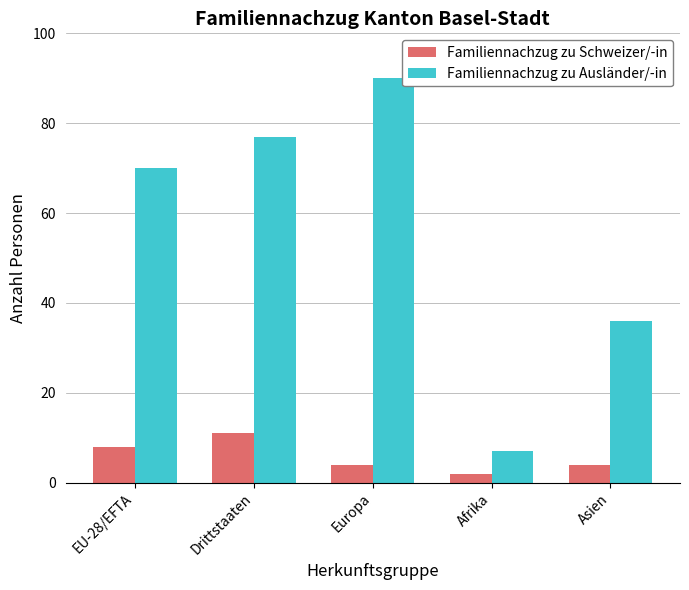

Which series has the largest total across all categories?

Familiennachzug zu Ausländer/-in